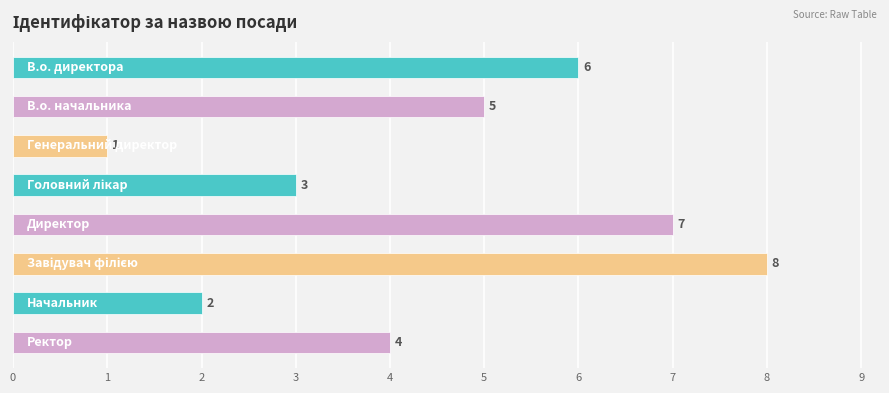

What is the greatest value displayed?

8